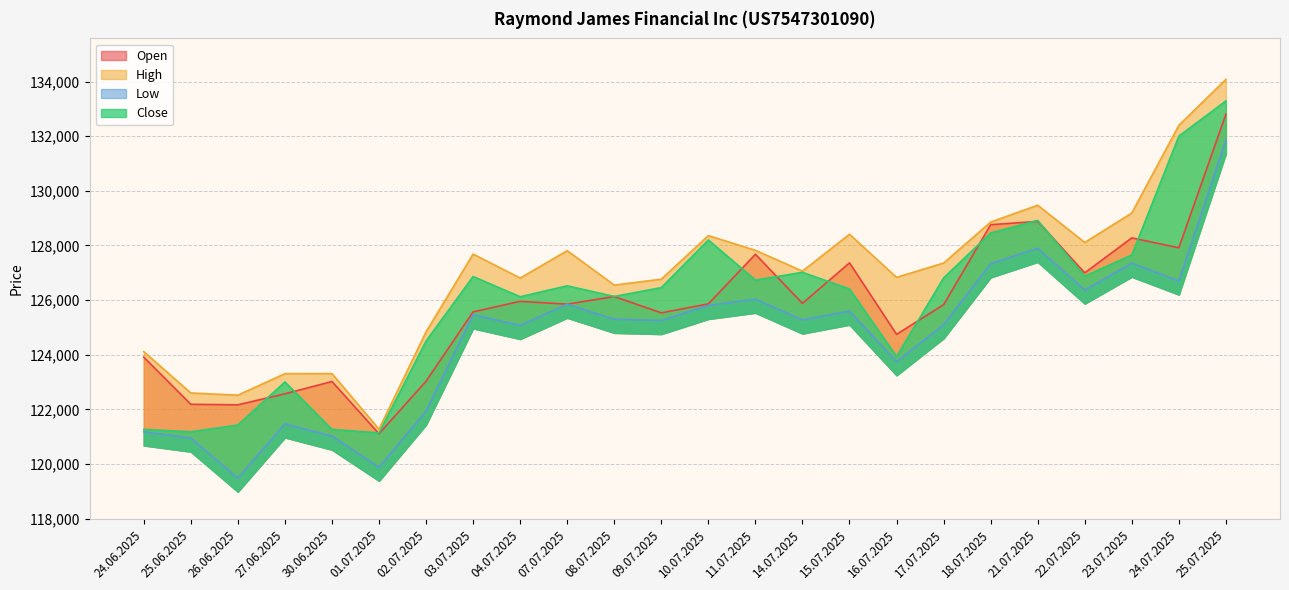

Rank the series by their maximum value, from highest to lowest.

High, Close, Open, Low